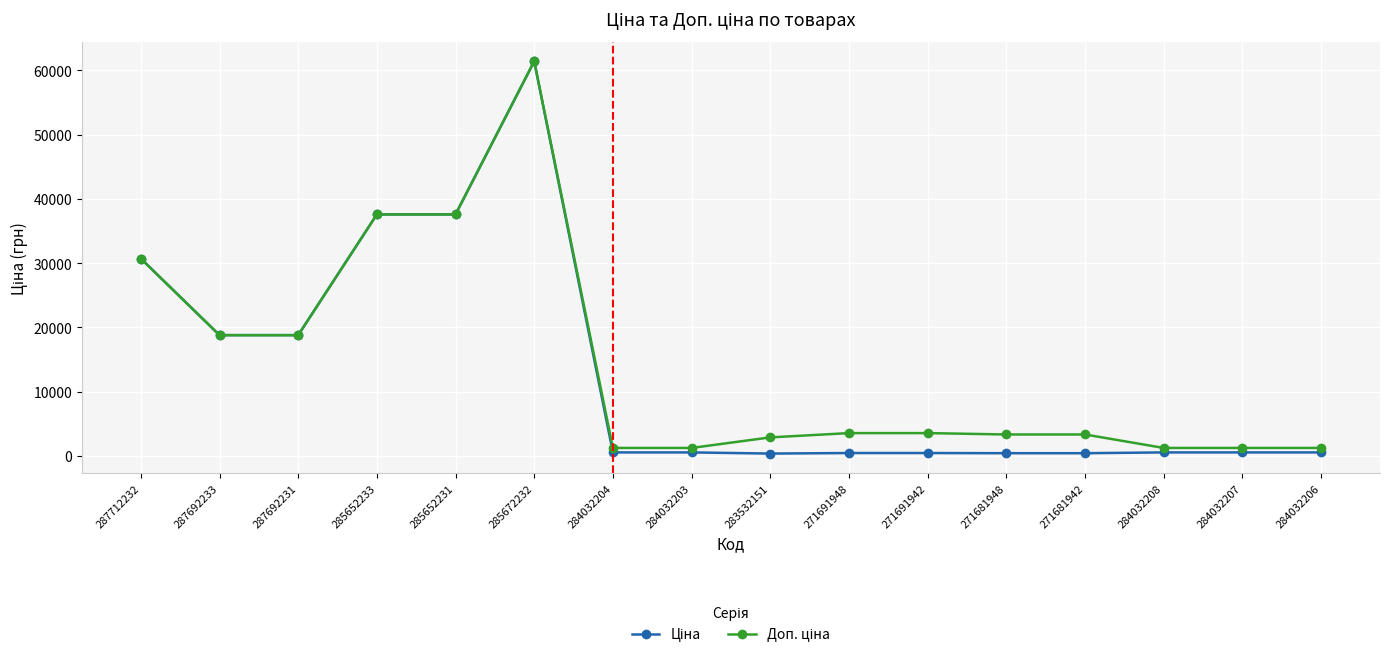

At which category is the sum across all series the highest?

285672232